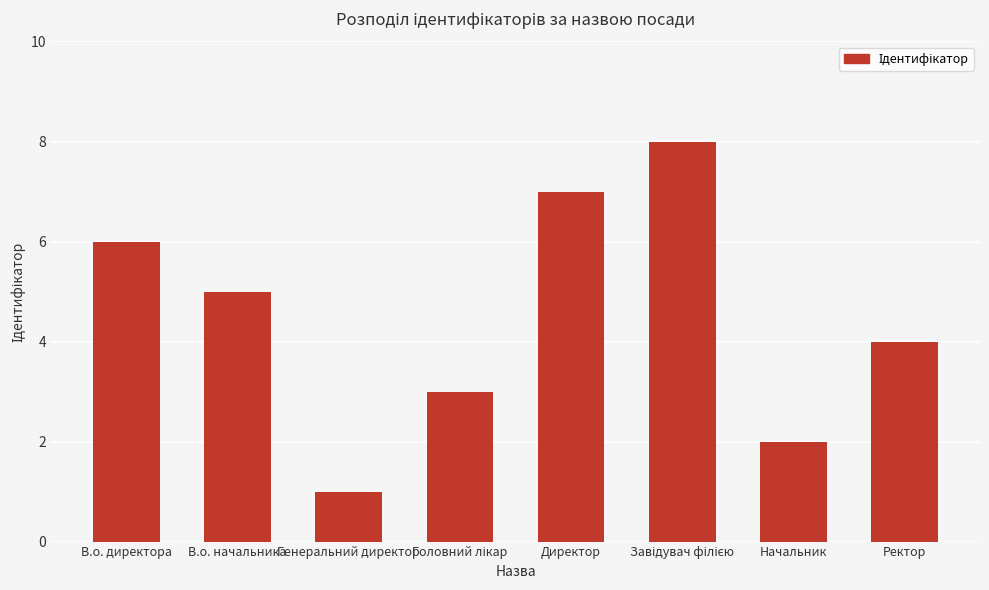

What position from the left is Начальник?

7